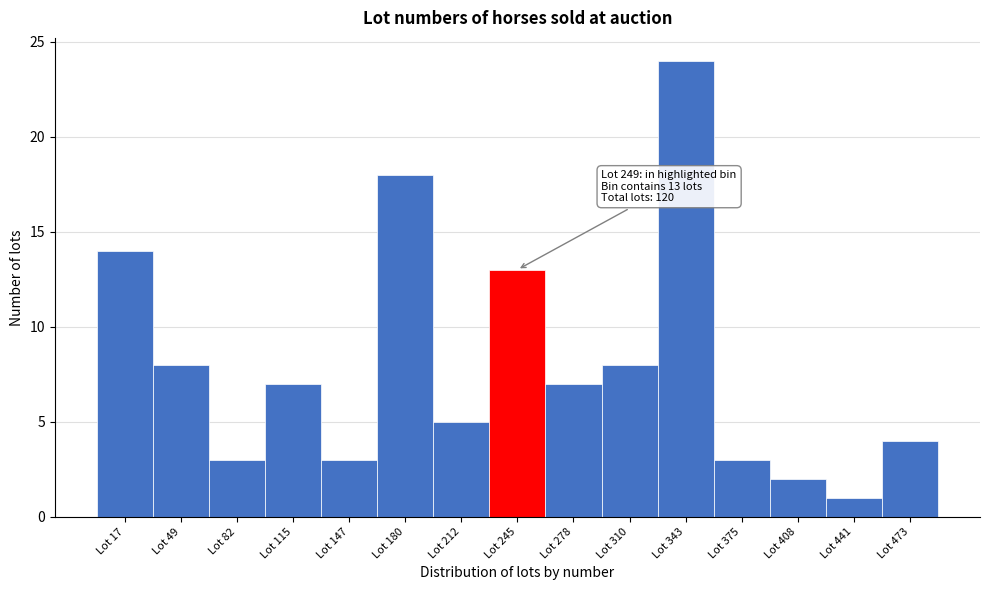

Over which range of the x-axis is the bar tallest?

325 to 360